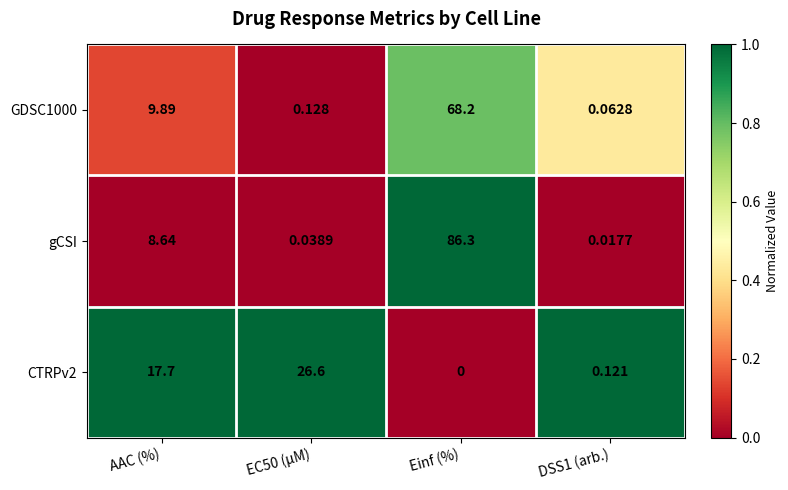

Which category has the highest value across all series?

Einf (%)